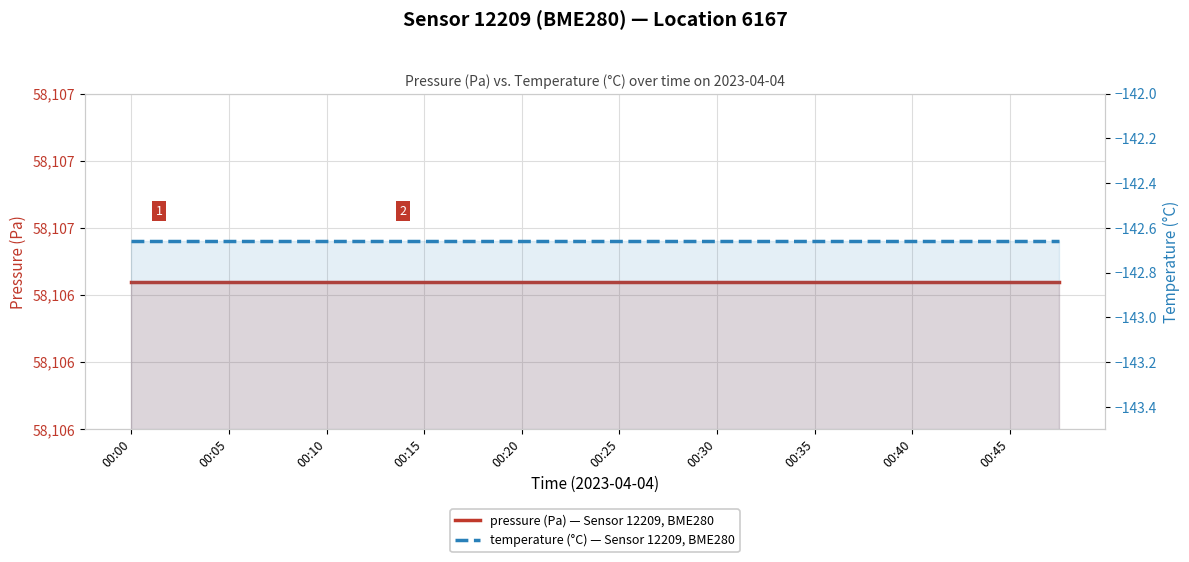

The pressure (Pa) series shows 91281.9 at 00:20. True or false?

False